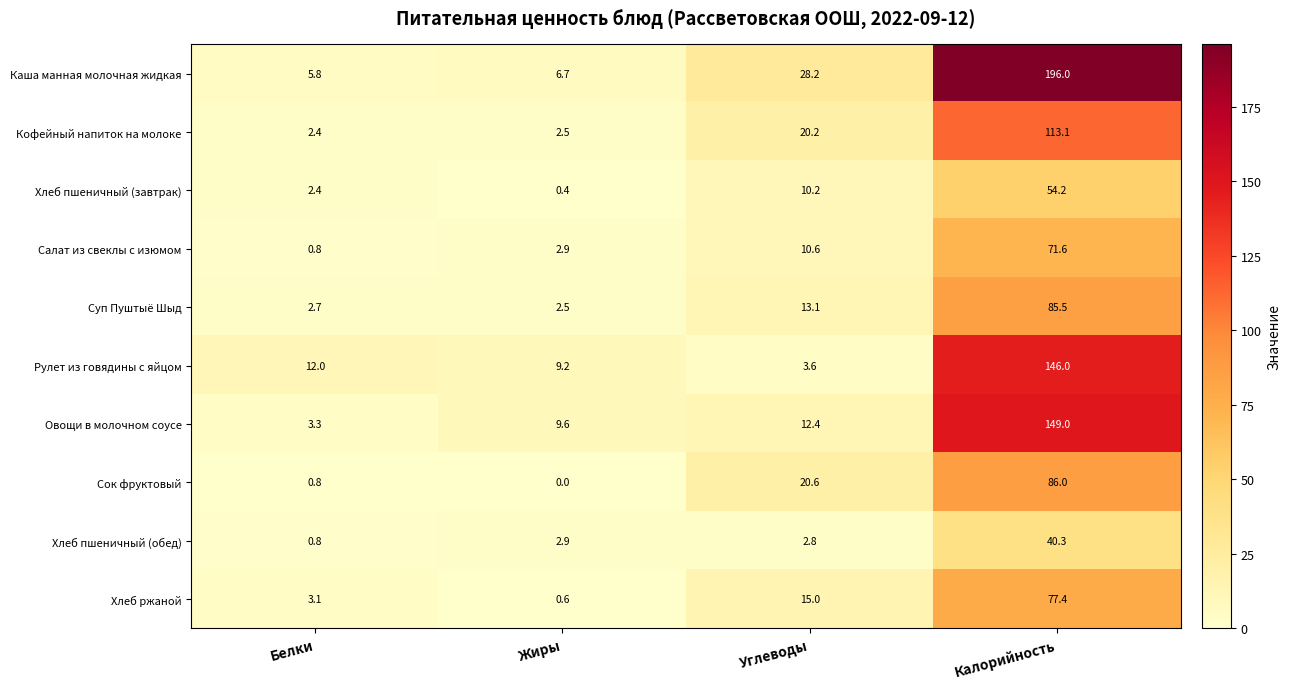

What is the spread (max minus min) of values at Белки?

11.2